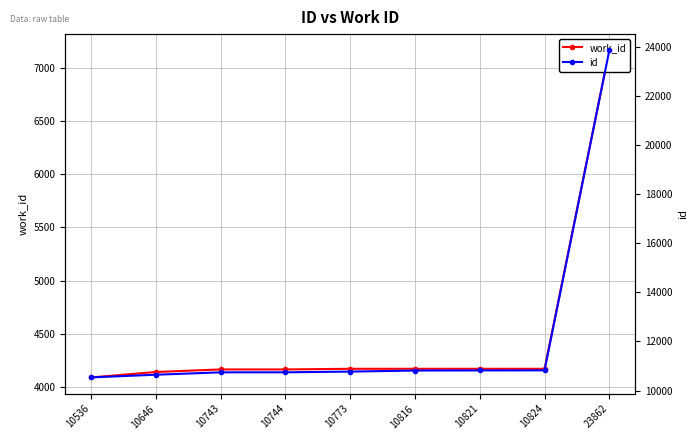

What is the maximum value shown in the chart?

23862